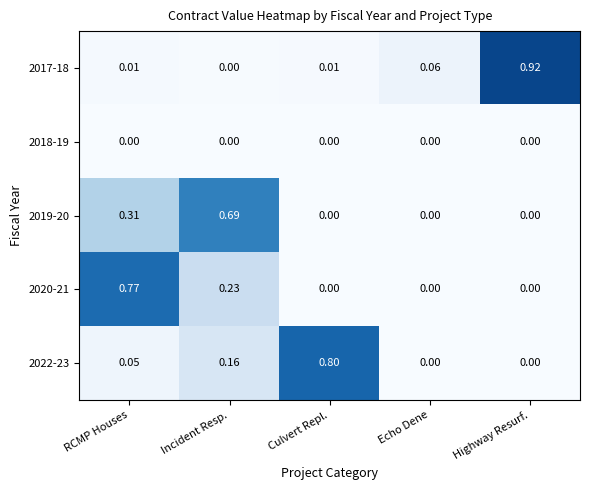

Is the value of 2018-19 at Culvert Repl. greater than the value of 2019-20 at Incident Resp.?

No